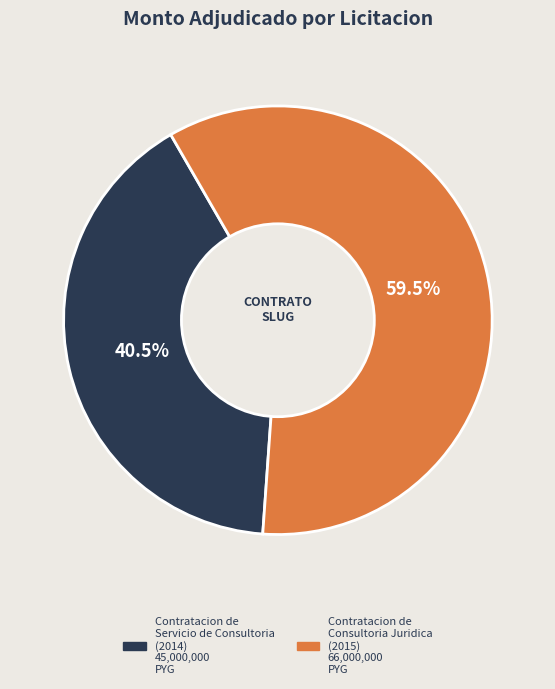

Does any single category account for the majority?

Yes